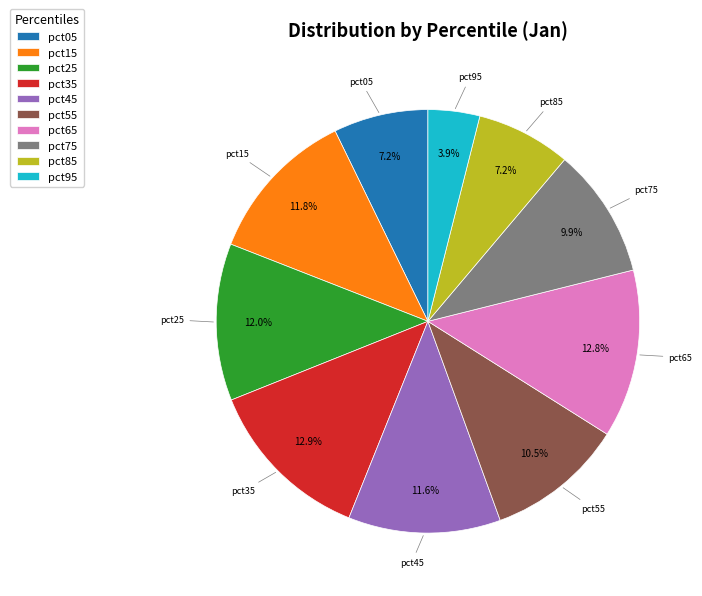

How many slices are in this pie chart?

10